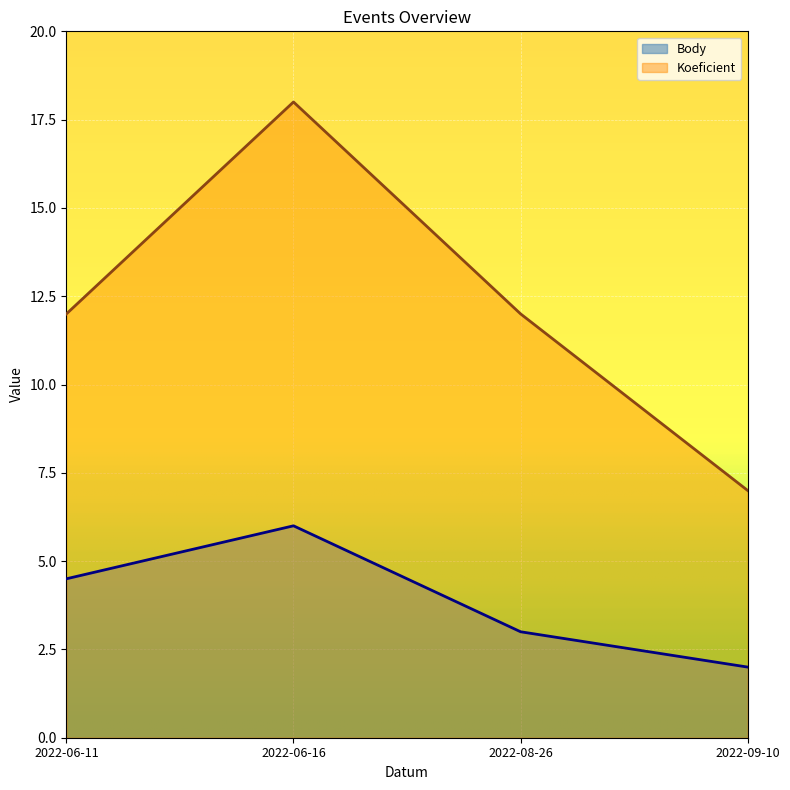

Reading right to left, transcribe all the data shown in this chart.

Body: 2022-09-10=2.0	2022-08-26=3.0	2022-06-16=6.0	2022-06-11=4.5
Koeficient: 2022-09-10=7.0	2022-08-26=12.0	2022-06-16=18.0	2022-06-11=12.0